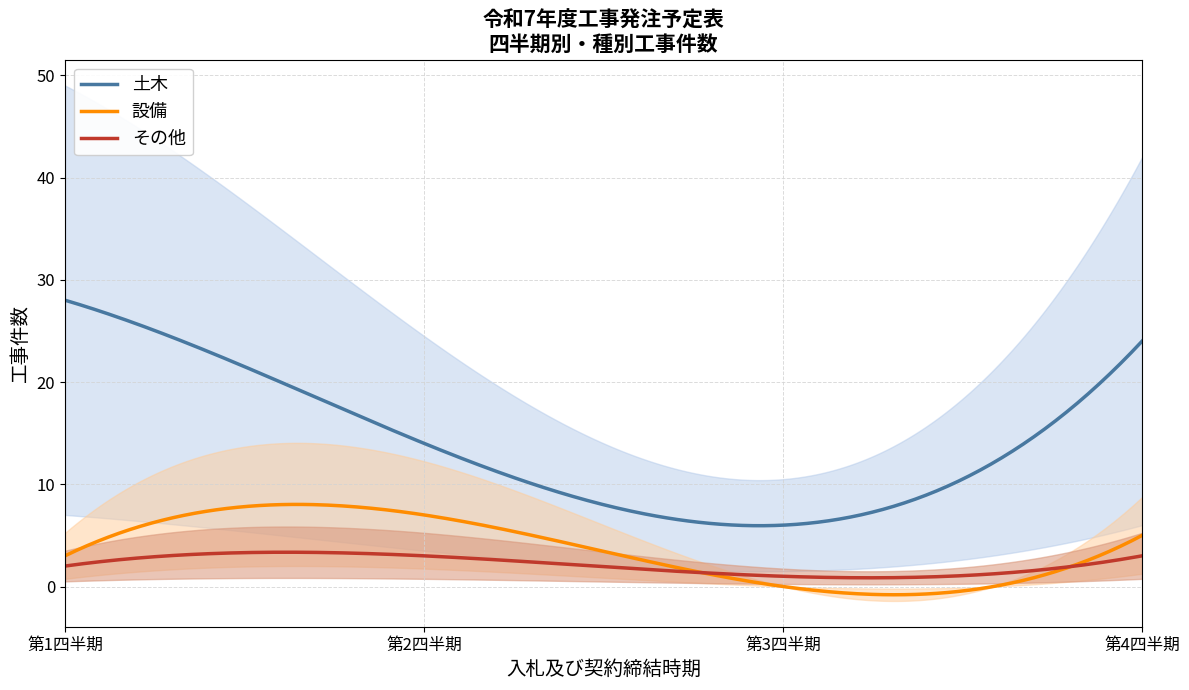

At how many categories does at least one series exceed 22?

2